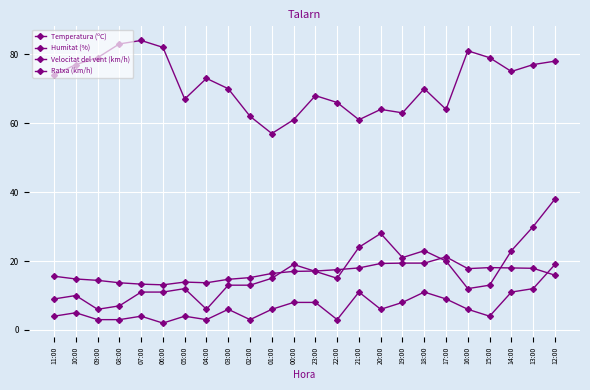

Is this an area chart (filled region under the line)?

No